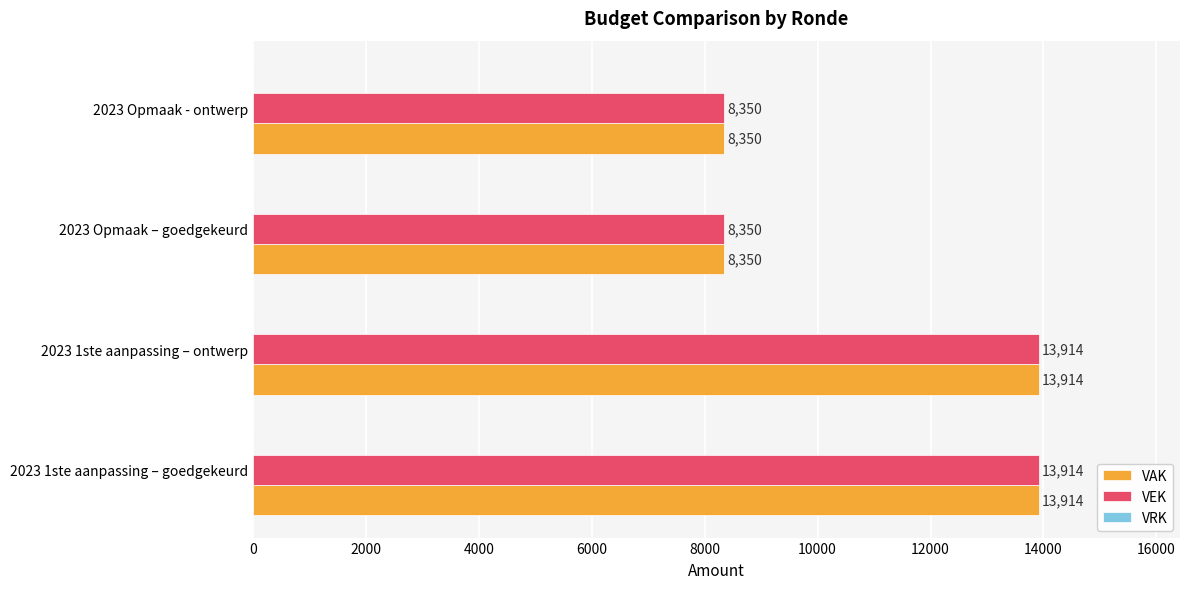

What is the minimum value shown in the chart?

8350